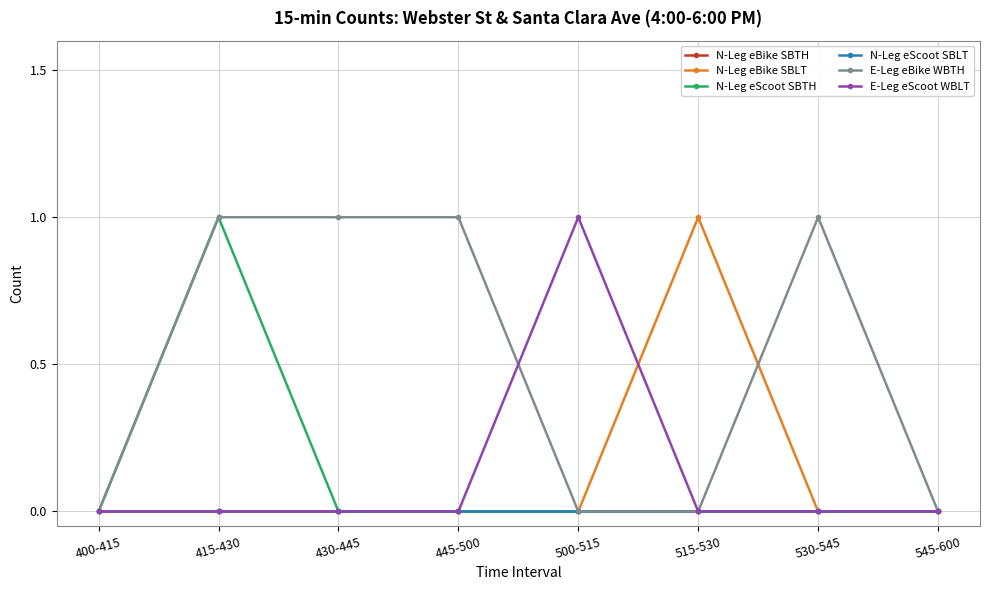

Where is E-Leg eBike WBTH nearest to the value 0?

400-415